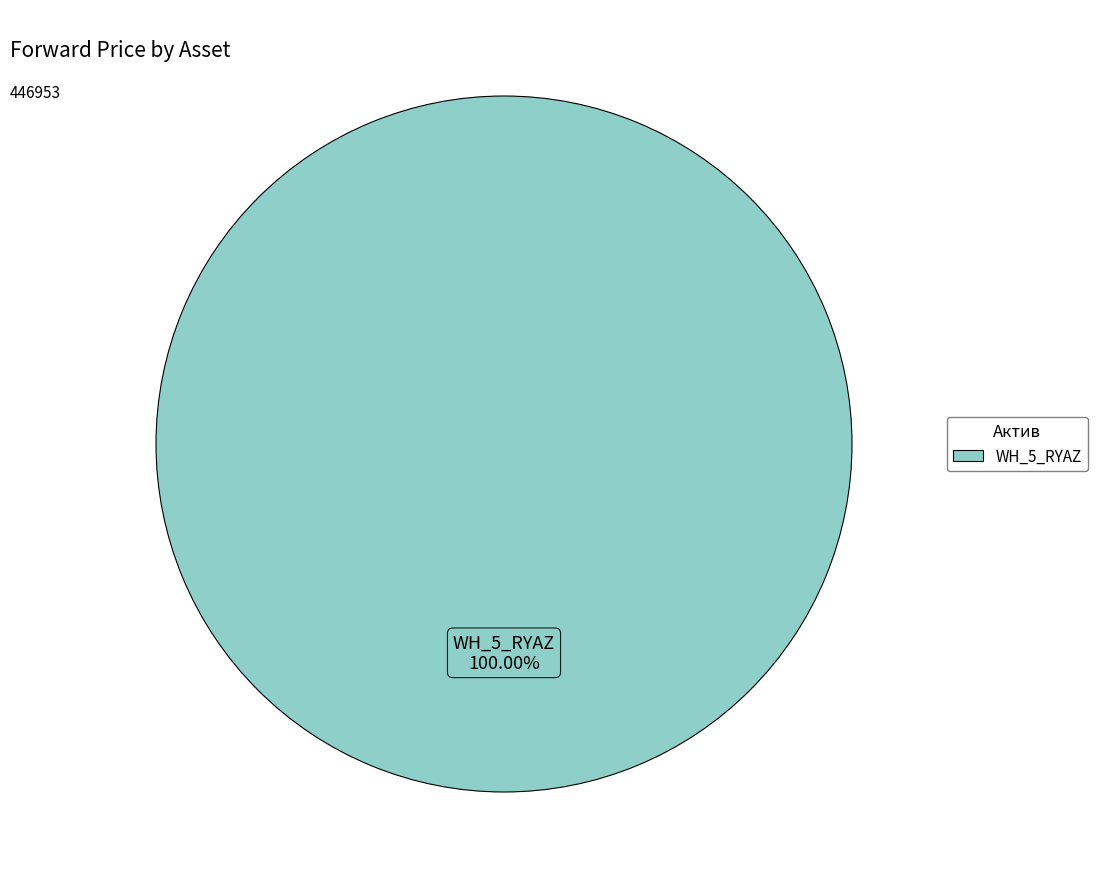

Rank the categories by value from highest to lowest.

WH_5_RYAZ